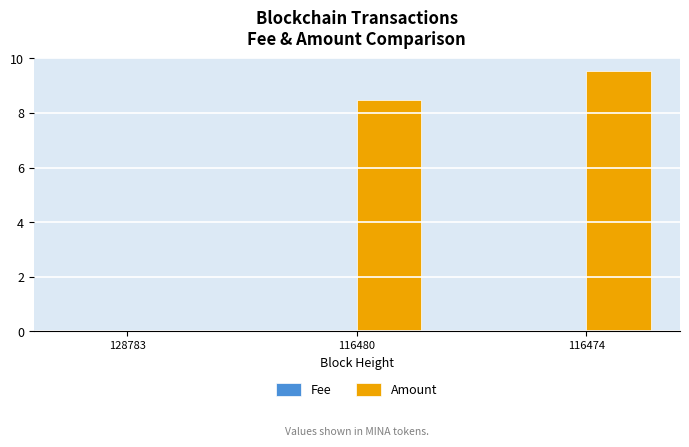

Between 128783 and 116480, which series saw the biggest shift?

Amount